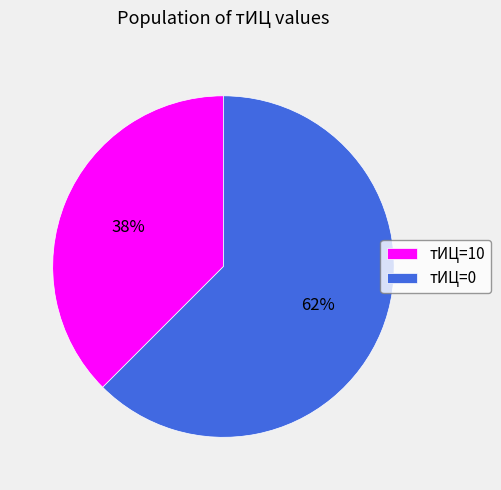

What is the smallest slice in the pie chart?

тИЦ=10